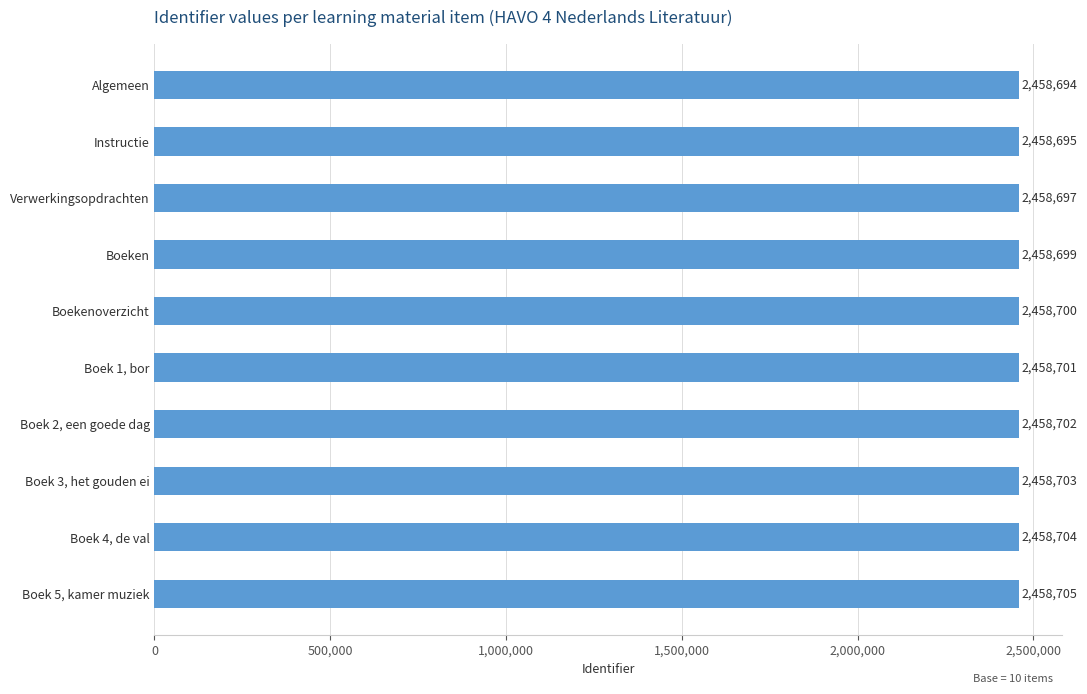

Rank the categories by value from highest to lowest.

Boek 5, kamer muziek, Boek 4, de val, Boek 3, het gouden ei, Boek 2, een goede dag, Boek 1, bor, Boekenoverzicht, Boeken, Verwerkingsopdrachten, Instructie, Algemeen